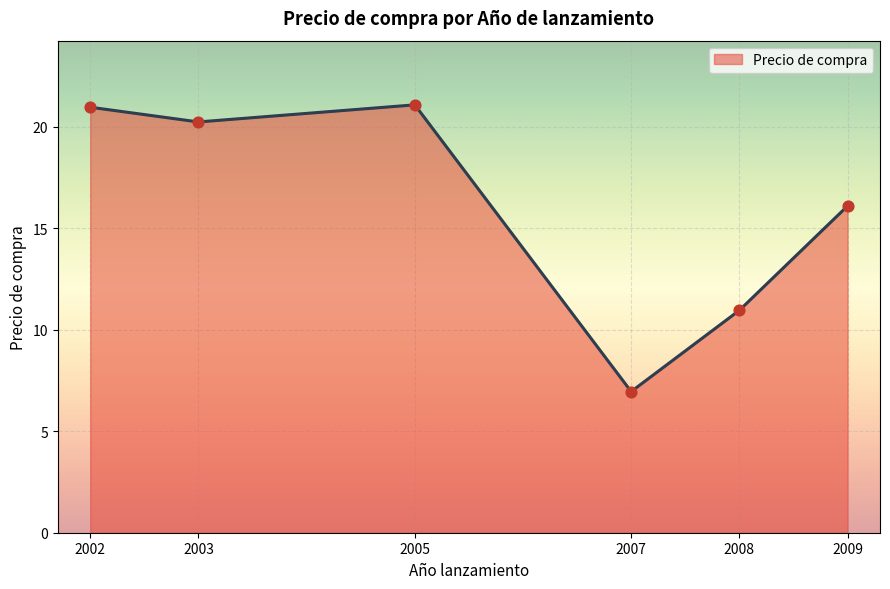

Between 2003 and 2008, which is larger?

2003